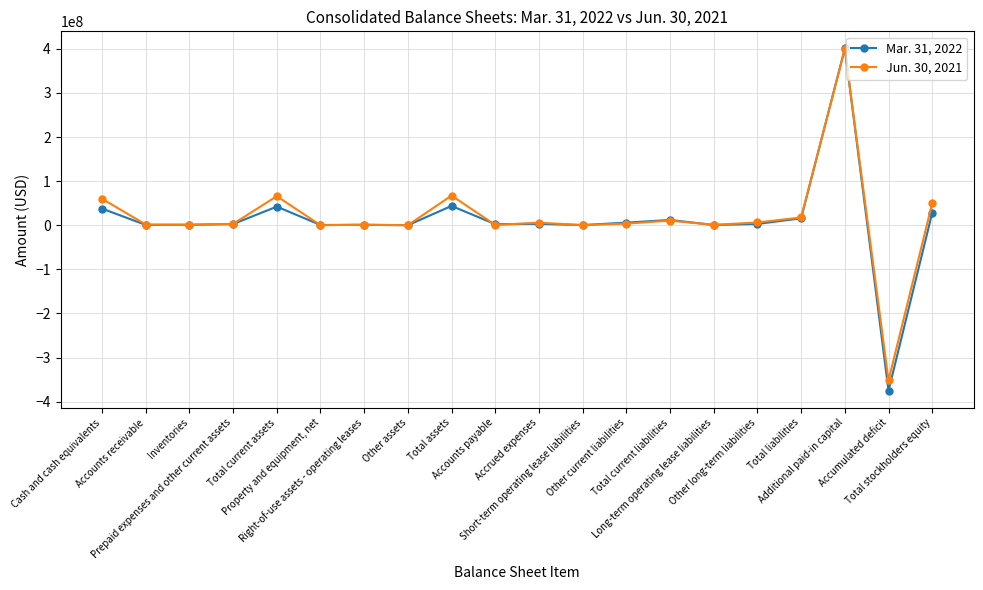

True or false: Jun. 30, 2021 has more than 1 points higher than both neighbors.

True